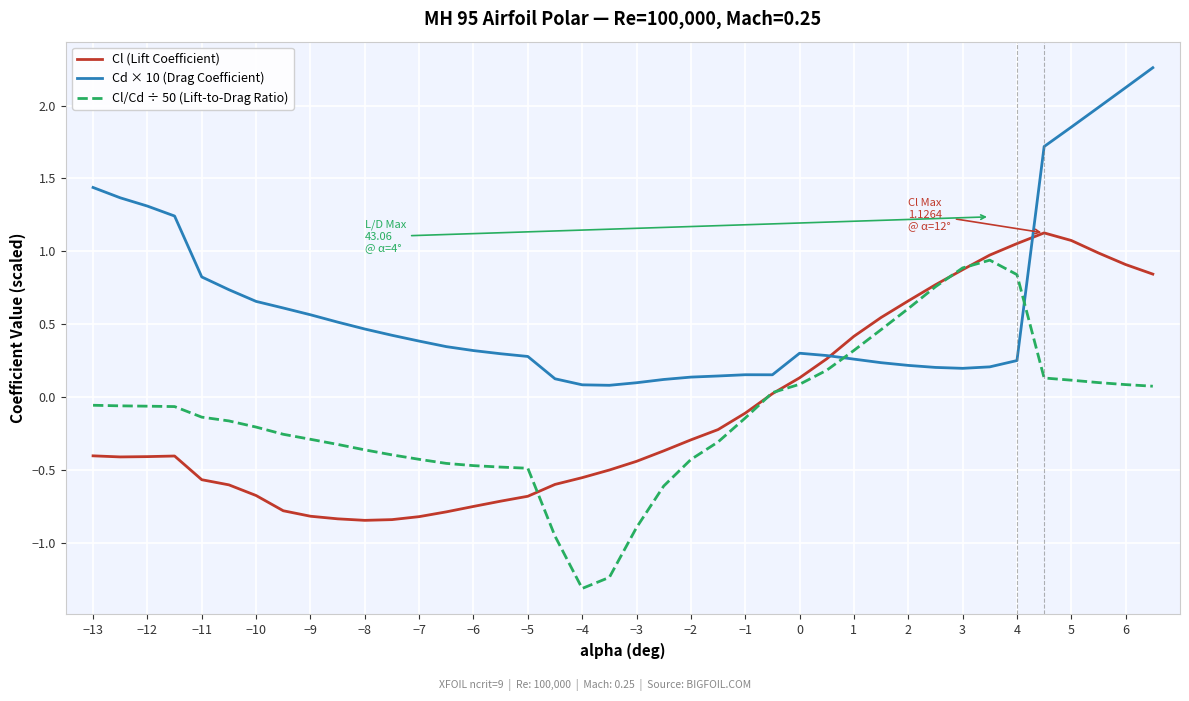

Rank the series by their maximum value, from highest to lowest.

Cd × 10 (Drag Coefficient), Cl (Lift Coefficient), Cl/Cd ÷ 50 (Lift-to-Drag Ratio)